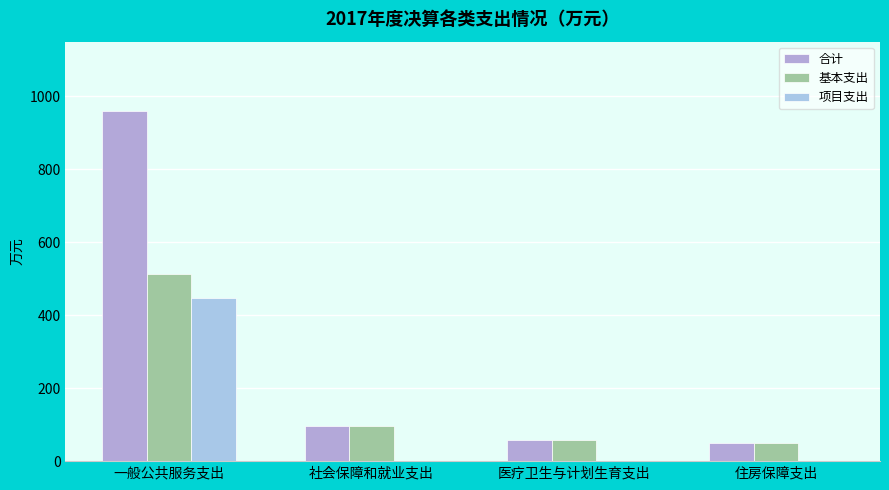

How many data points in 基本支出 are above 97?

2